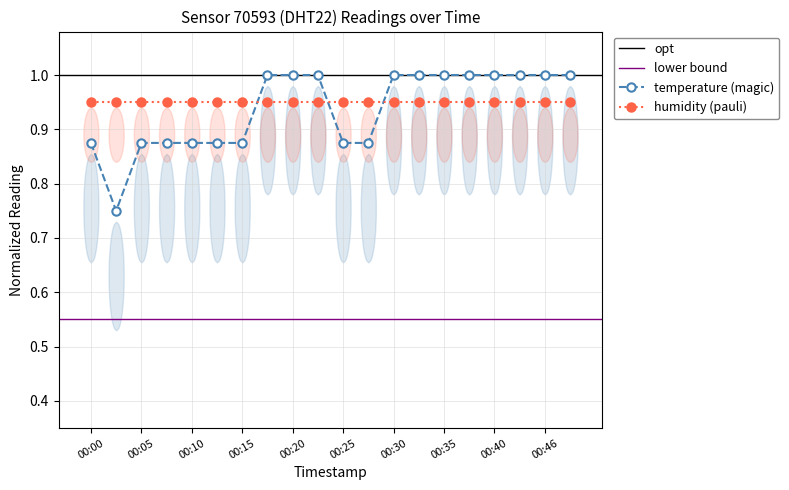

Rank the categories by value from lowest to highest.

00:03, 00:00, 00:05, 00:07, 00:10, 00:12, 00:15, 00:25, 00:28, 00:17, 00:20, 00:23, 00:30, 00:33, 00:35, 00:38, 00:40, 00:43, 00:46, 00:51